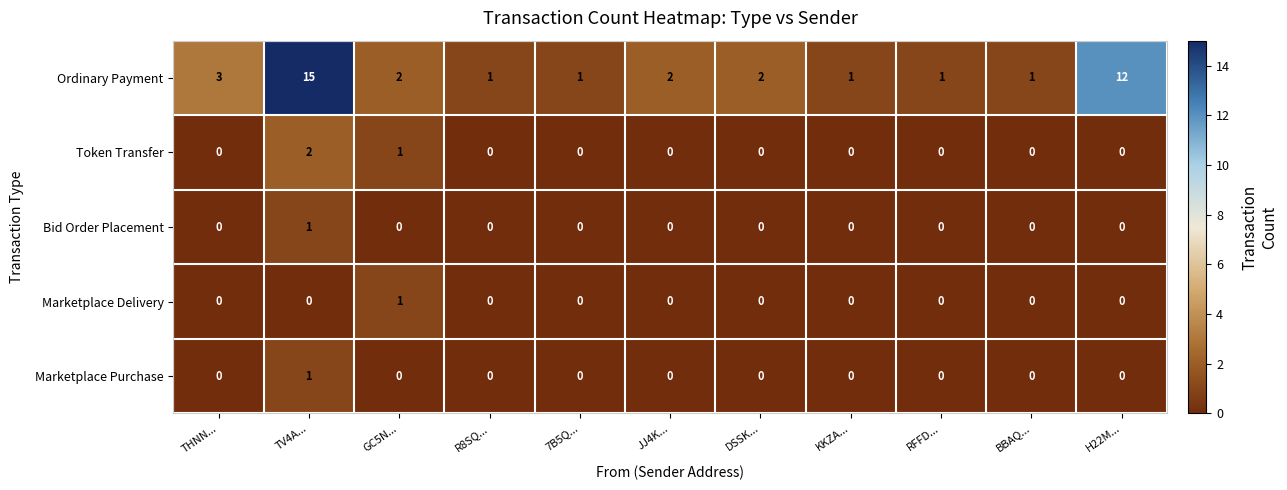

Is the value of Marketplace Purchase at TV4A... greater than the value of Token Transfer at JJ4K...?

Yes